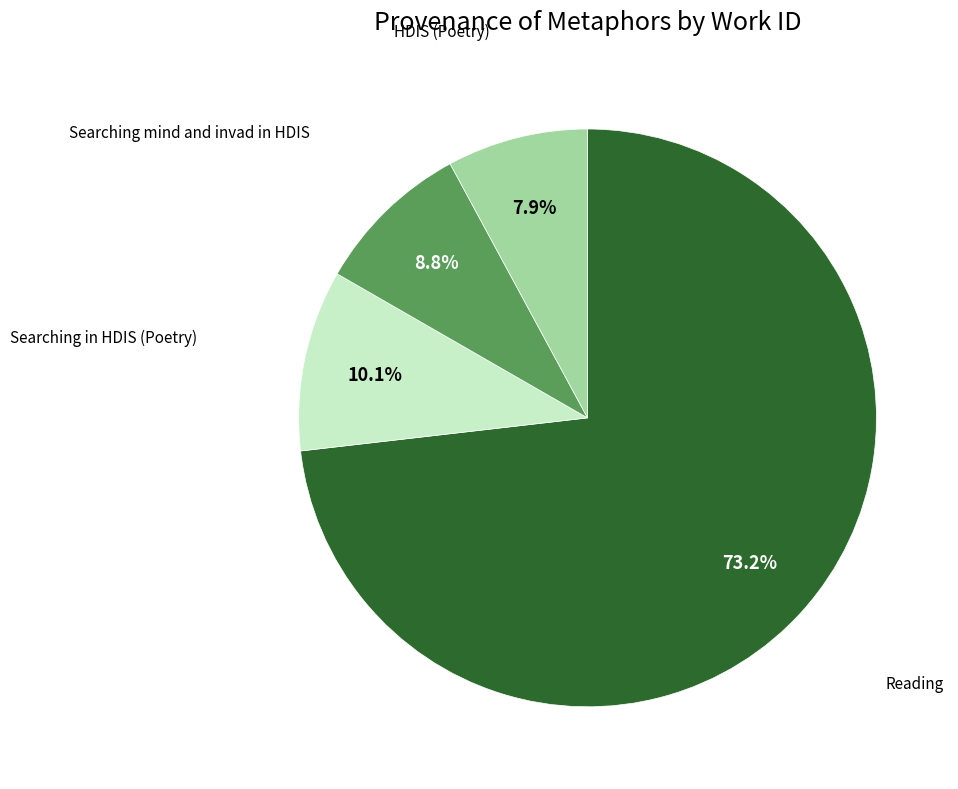

Is there any slice that represents more than half of the pie?

Yes